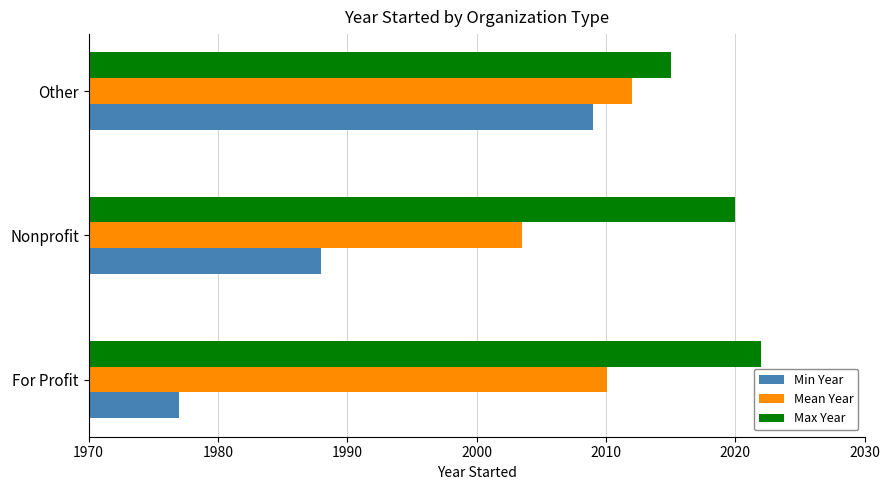

Rank the categories by Min Year value from highest to lowest.

Other, Nonprofit, For Profit